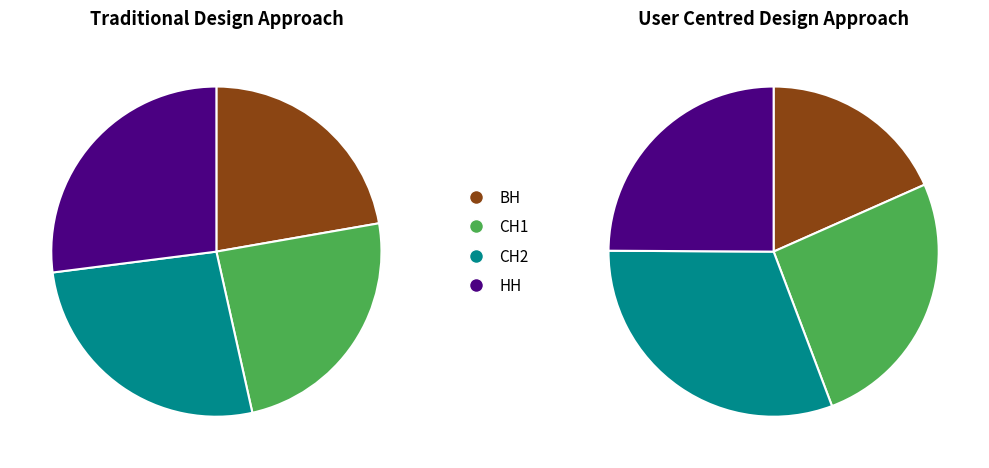

How much of the chart is everything except СН1?

75.8%